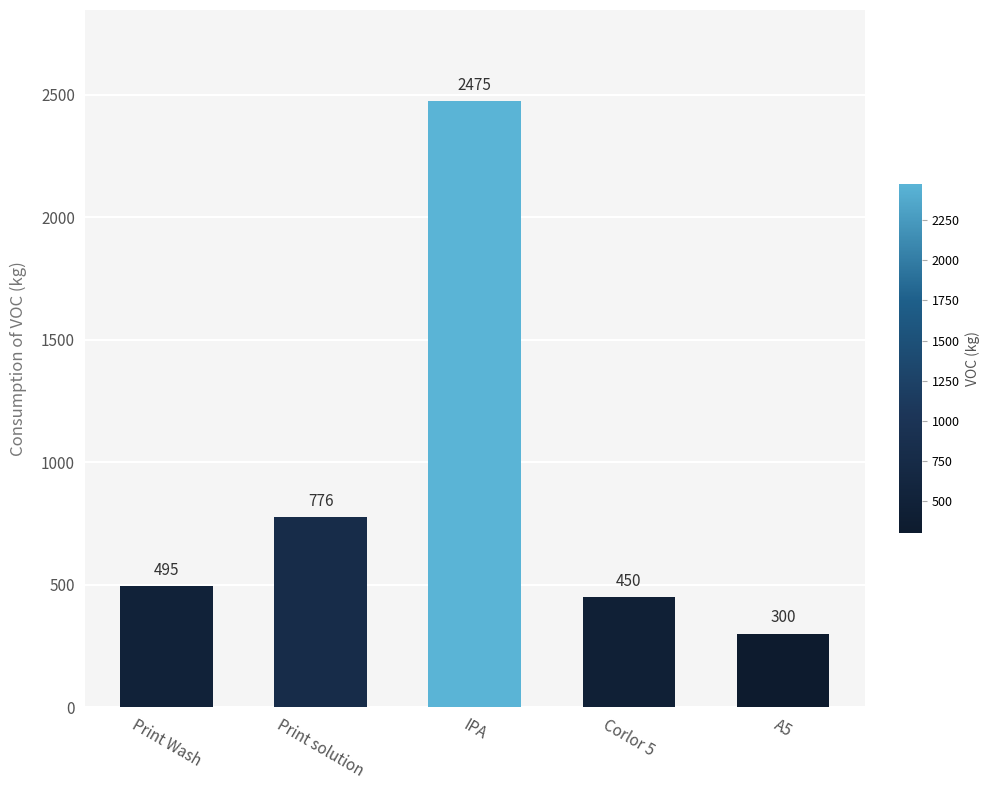

Reading left to right, list all the values displayed in this chart.

Print Wash=495	Print solution=776	IPA=2475	Corlor 5=450	A5=300